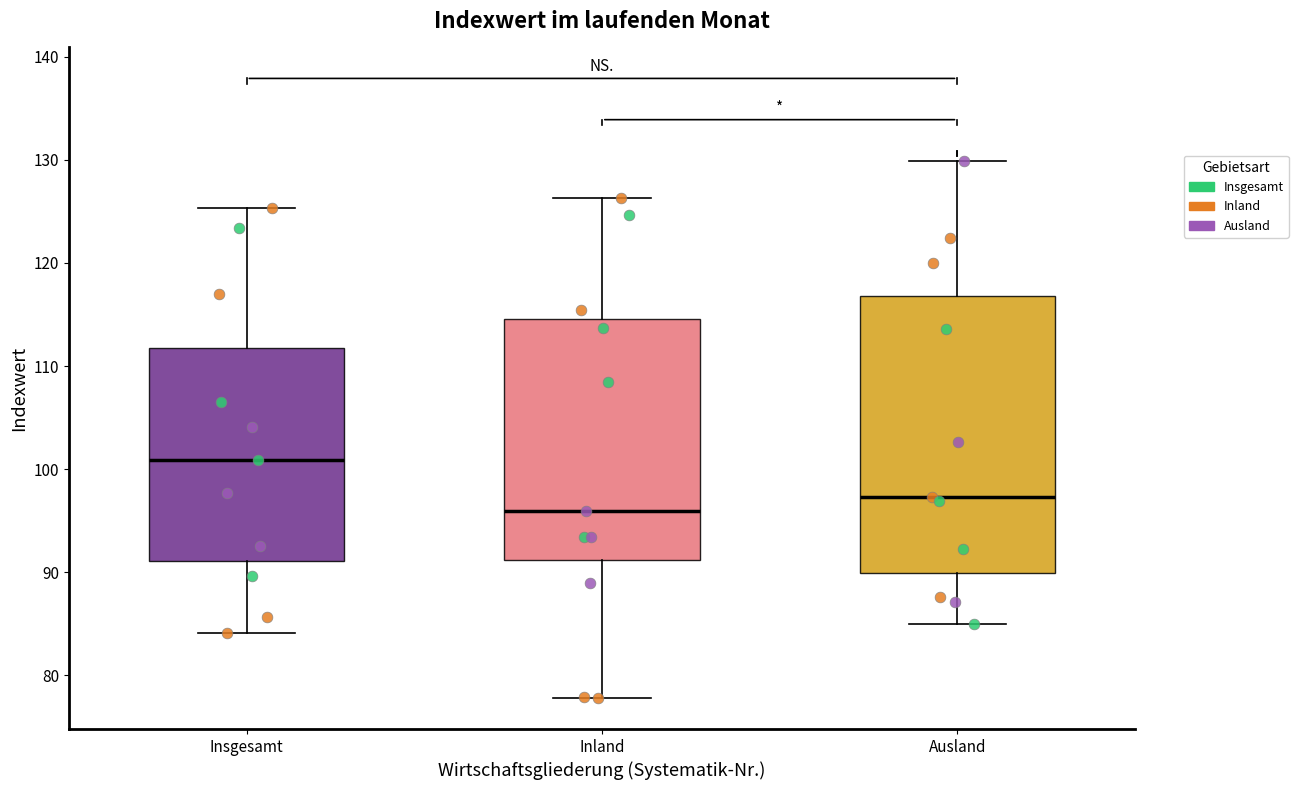

Where is the upper edge of the box for Insgesamt on the y-axis? The values are not printed on the chart, so give them approximately, as read against the axis.

112